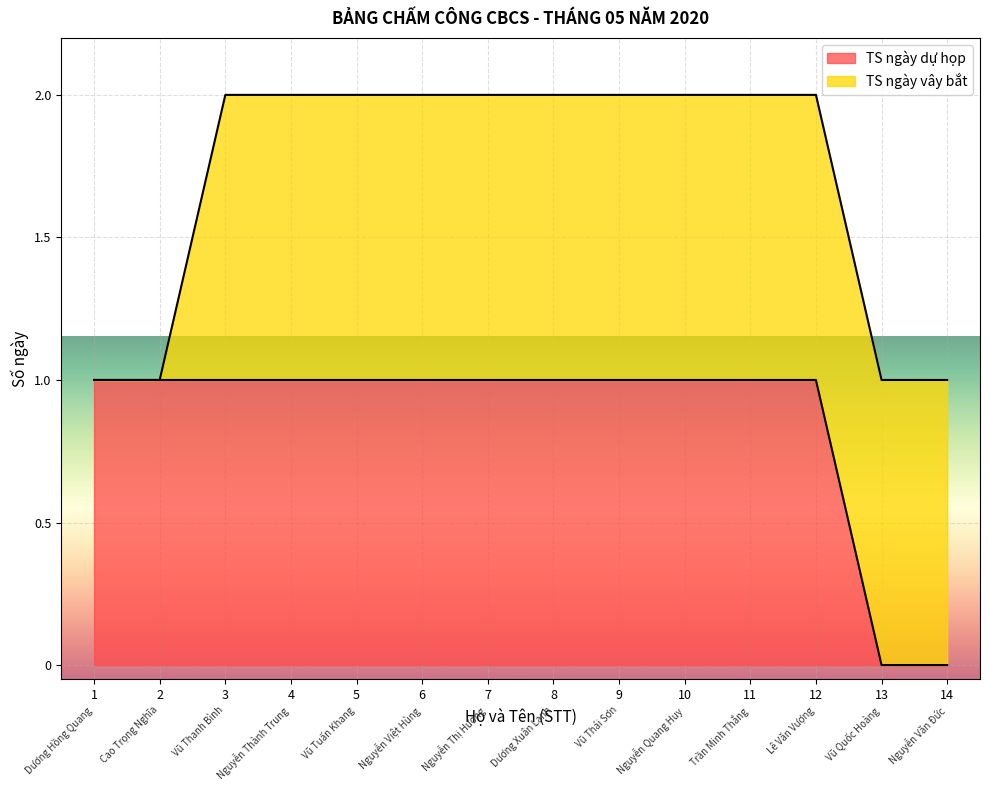

The value of TS ngày dự họp at 5 is 1. True or false?

True